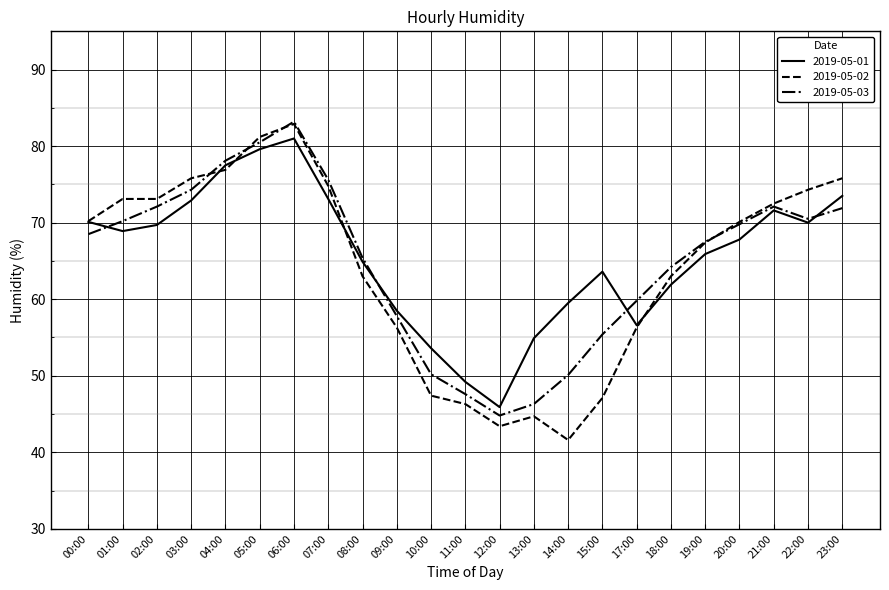

What is the difference between the highest and lowest values at 05:00?

1.6